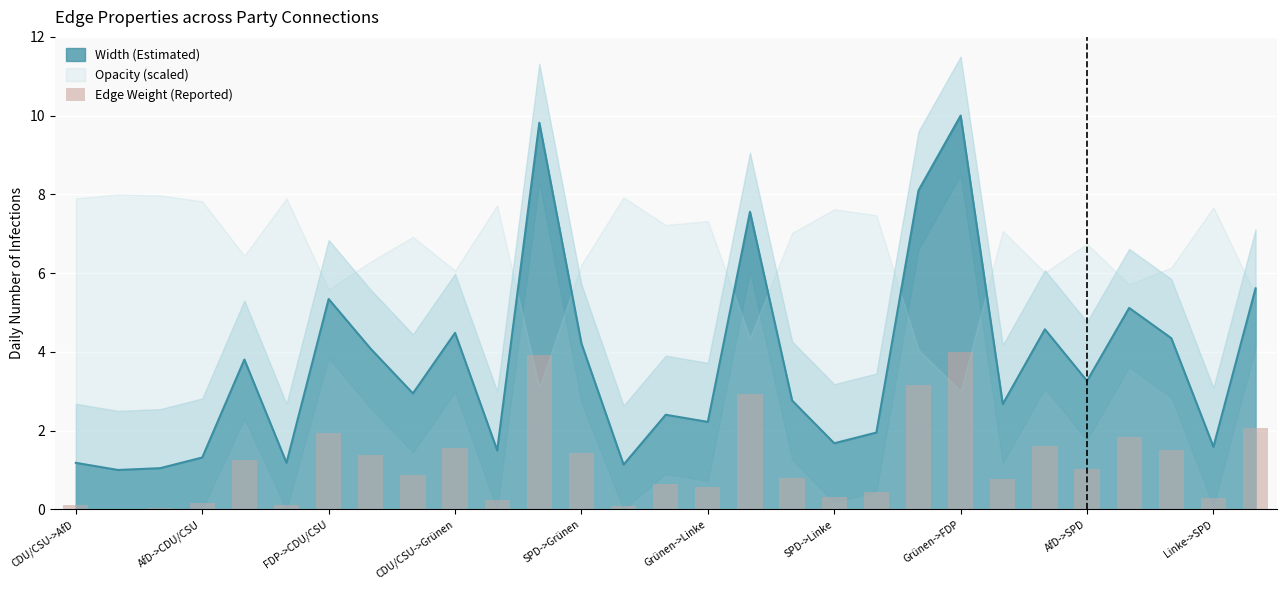

Is it true that Width (Estimated) equals 1.2 at CDU/CSU->AfD?

True